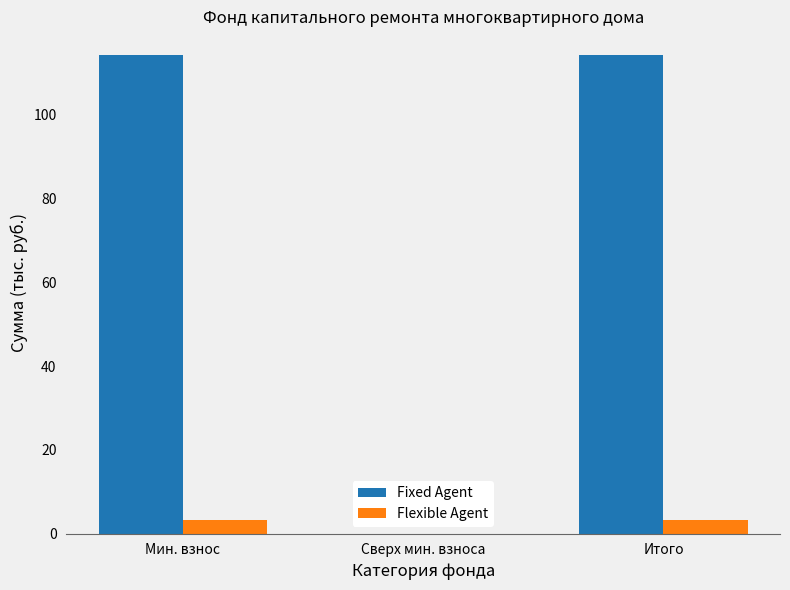

Between Мин. взнос and Сверх мин. взноса, which series saw the biggest shift?

Fixed Agent